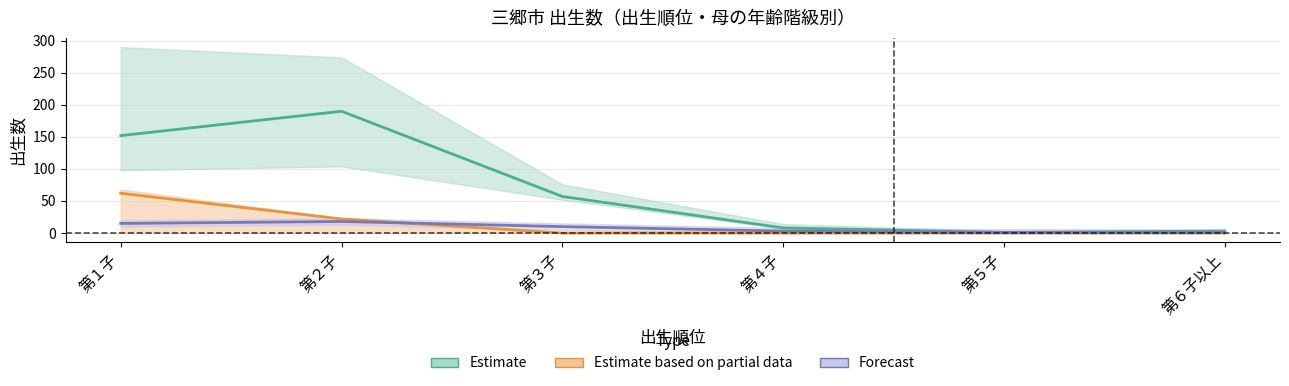

Which category has the highest value across all series?

第２子